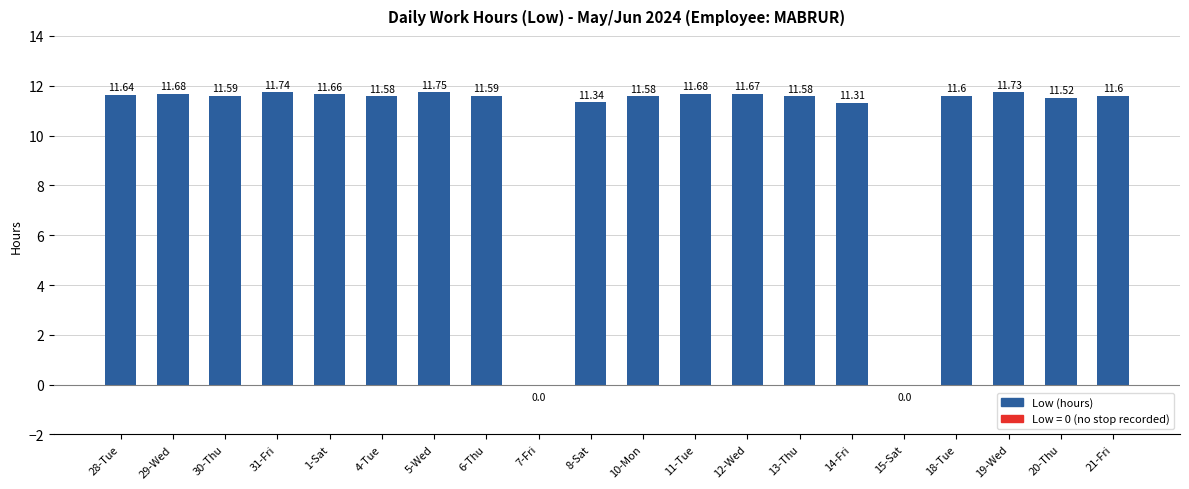

What is the sum of all values?

208.8